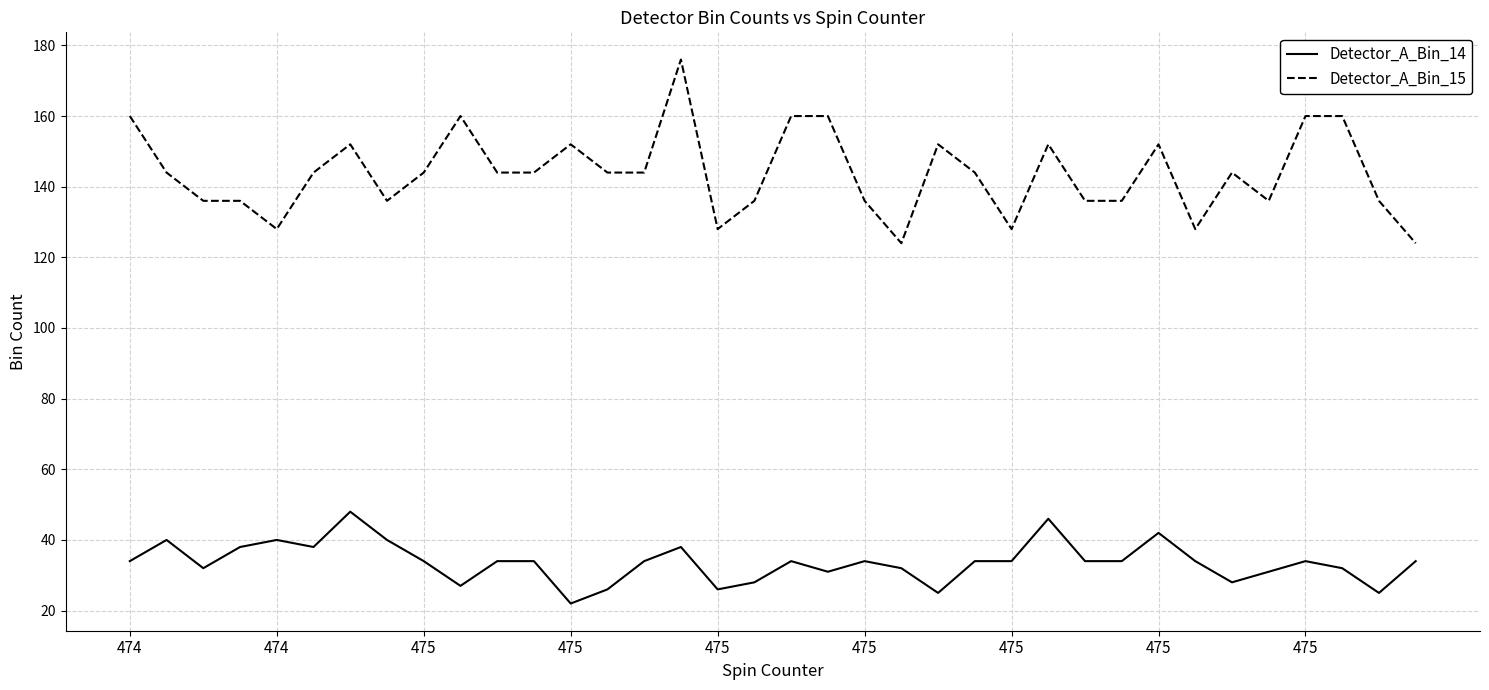

How many lines are shown in the chart?

2